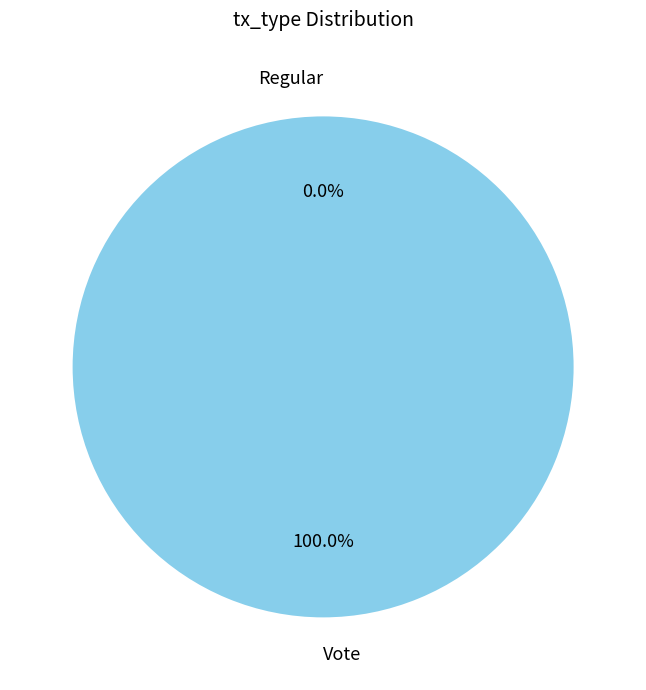

True or false: Vote accounts for 99% of the total.

False